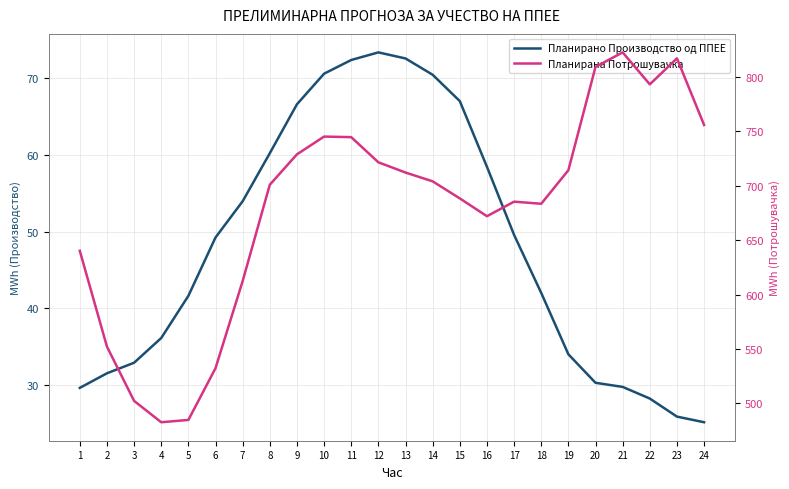

Which category has the highest value in the Планирана Потрошувачка series?

21